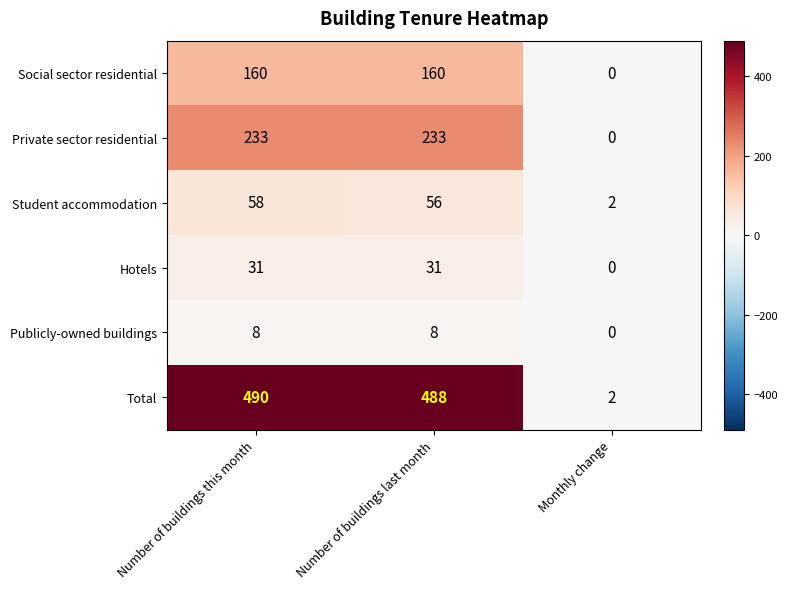

Which series changed the most between Number of buildings this month and Monthly change?

Total